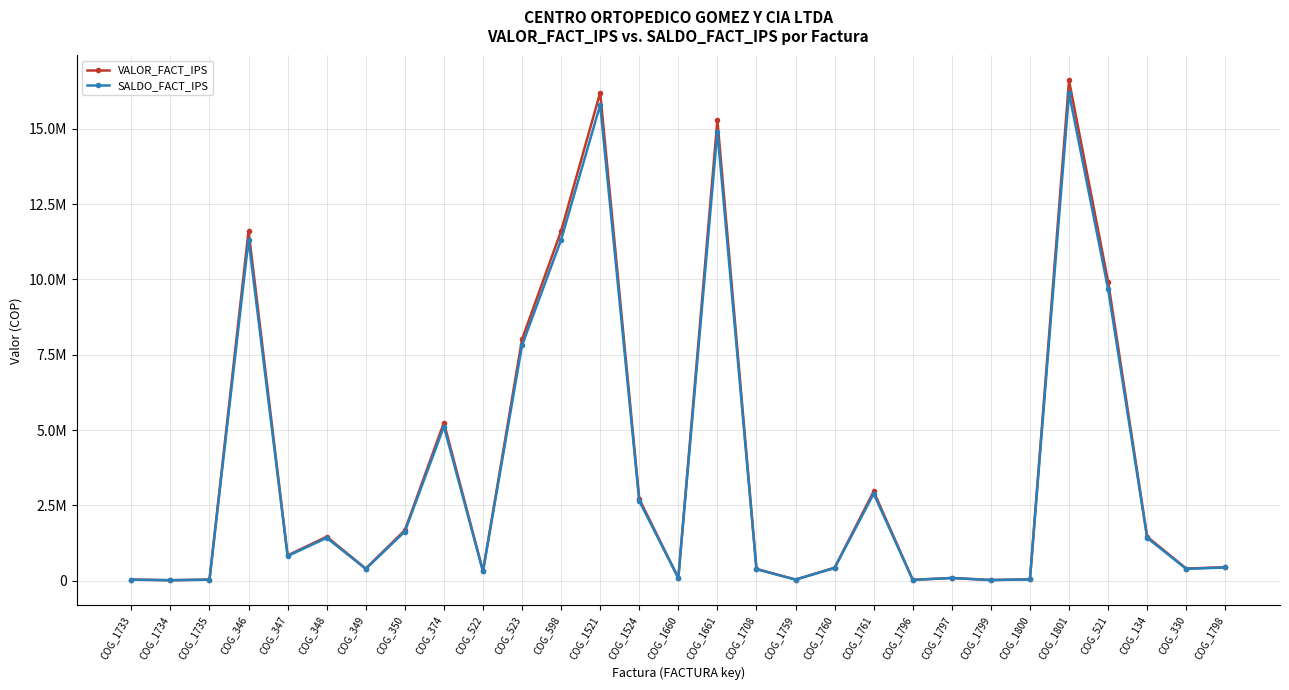

Which category has the highest value in the VALOR_FACT_IPS series?

COG_1801